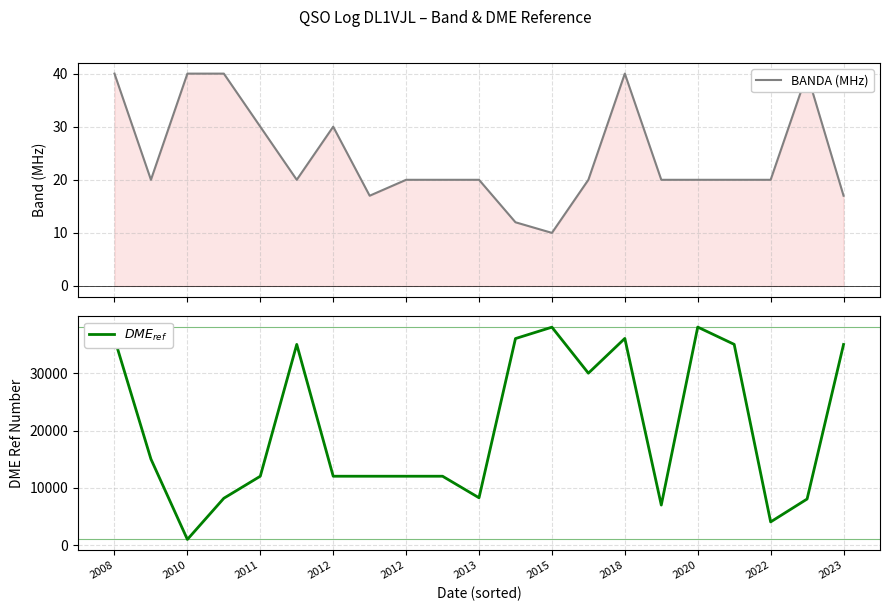

Reading left to right, list all the values displayed in this chart.

BANDA (MHz): 40	20	40	40	30	20	30	17	20	20	20	12	10	20	40	20	20	20	20	40	17
$DME_{ref}$: 36033	15030	1022	8202	12040	35015	12040	12040	12040	12040	8282	36034	38018	30002	36057	7014	38036	35023	4079	8068	35005